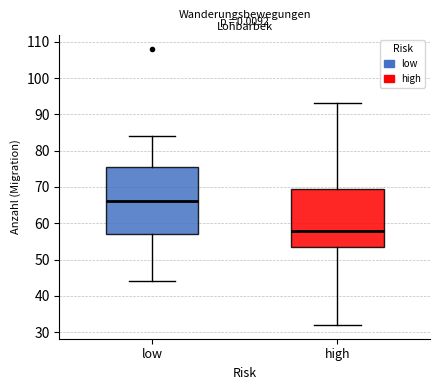

Reading left to right, read every box against the y-axis: the position of its median line, the range the box covers, and the ends of its whiskers. The values are not printed on the chart, so give them approximately, as read against the axis.

low: median 66, box 57 to 76, whiskers 44 to 84
high: median 58, box 54 to 70, whiskers 32 to 93